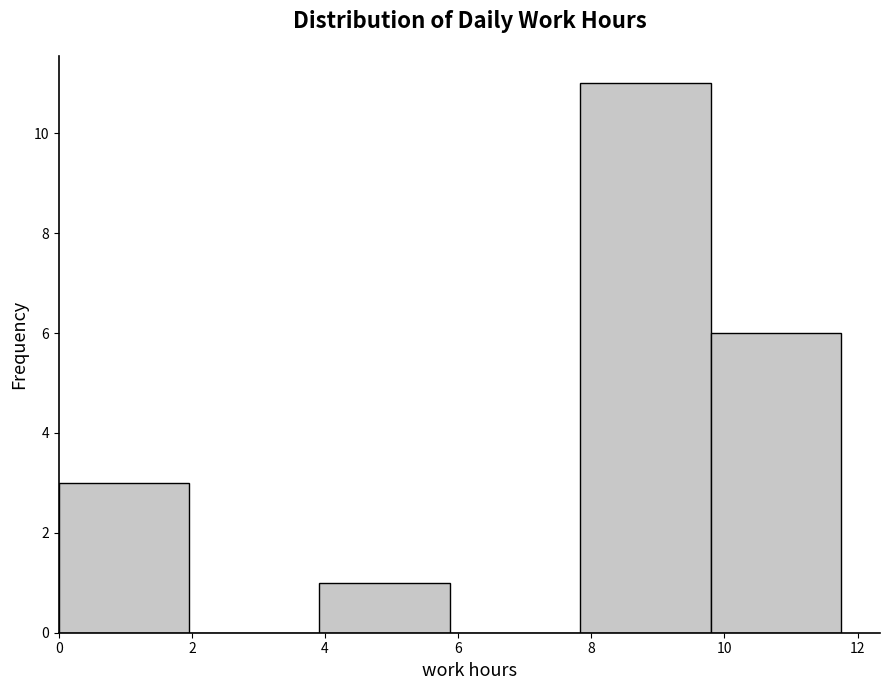

Over which range of the x-axis is the bar tallest?

7.8 to 9.8